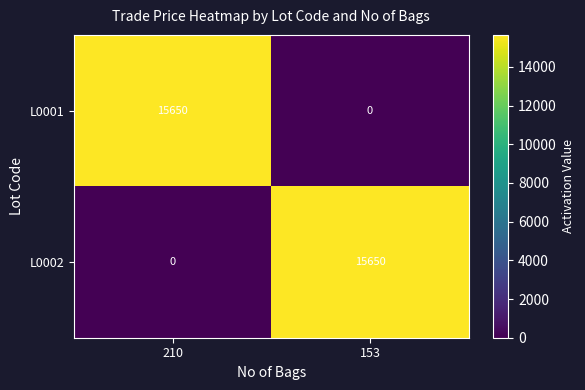

True or false: L0002 has a value of 6267 at 210.

False